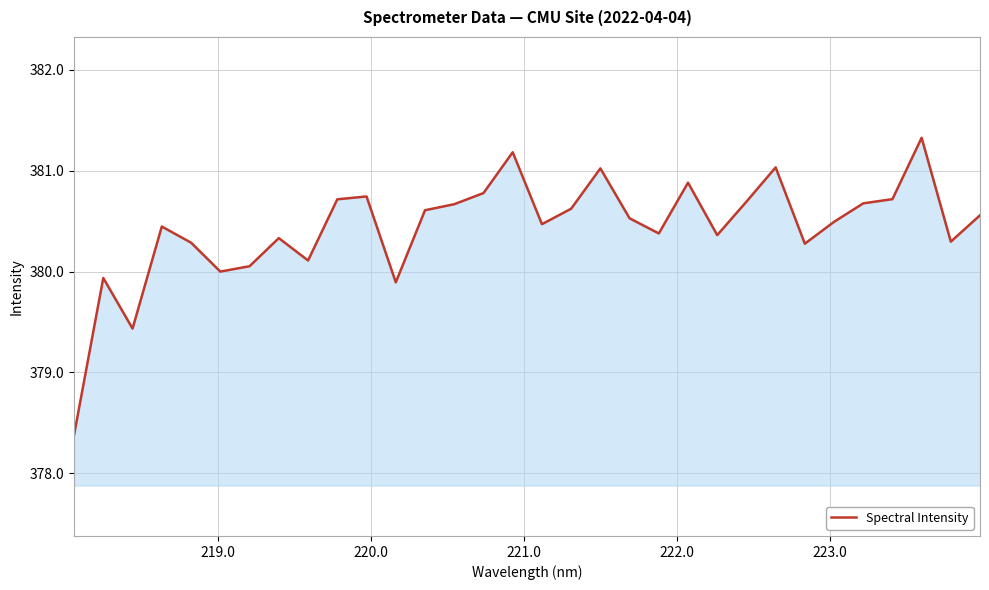

What is the difference between the maximum and minimum values?

2.9